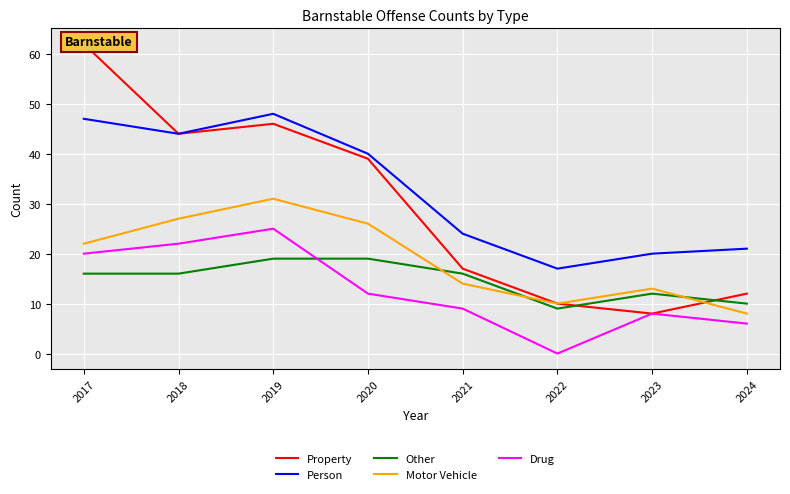

What is the approximate value of Drug at 2018?

22